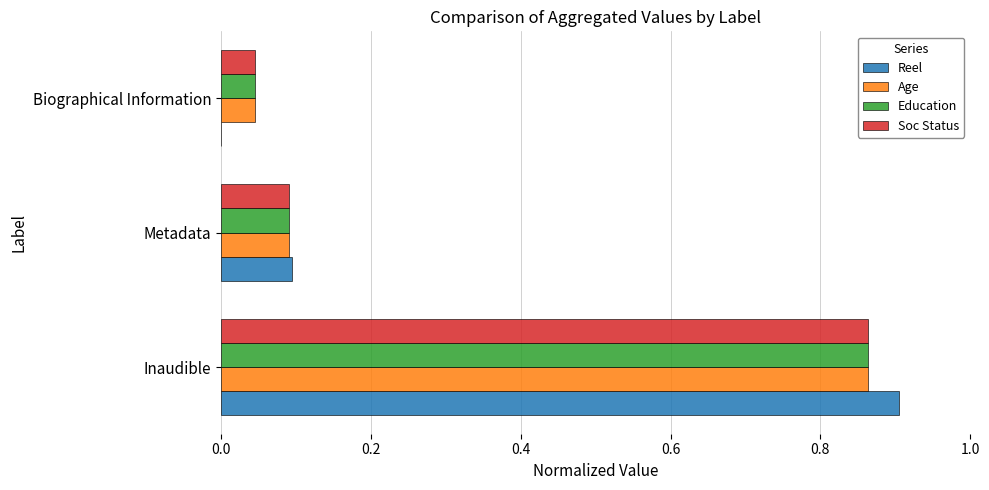

What are all the series names shown in the legend?

Reel, Age, Education, Soc Status